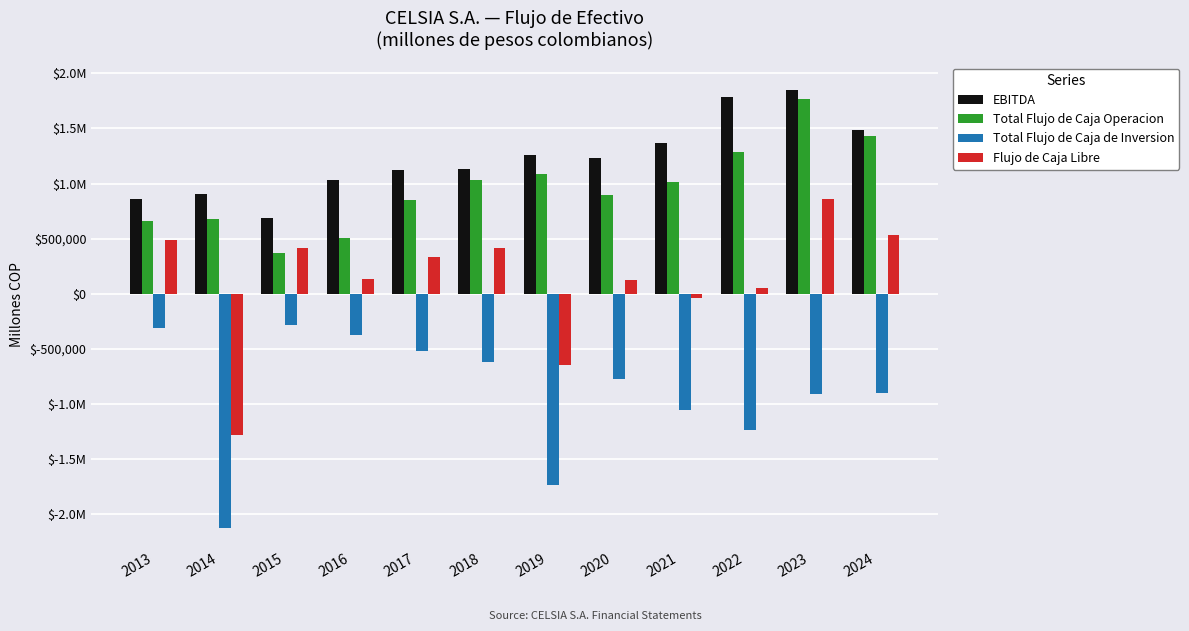

Which category has the lowest value in the Flujo de Caja Libre series?

2014